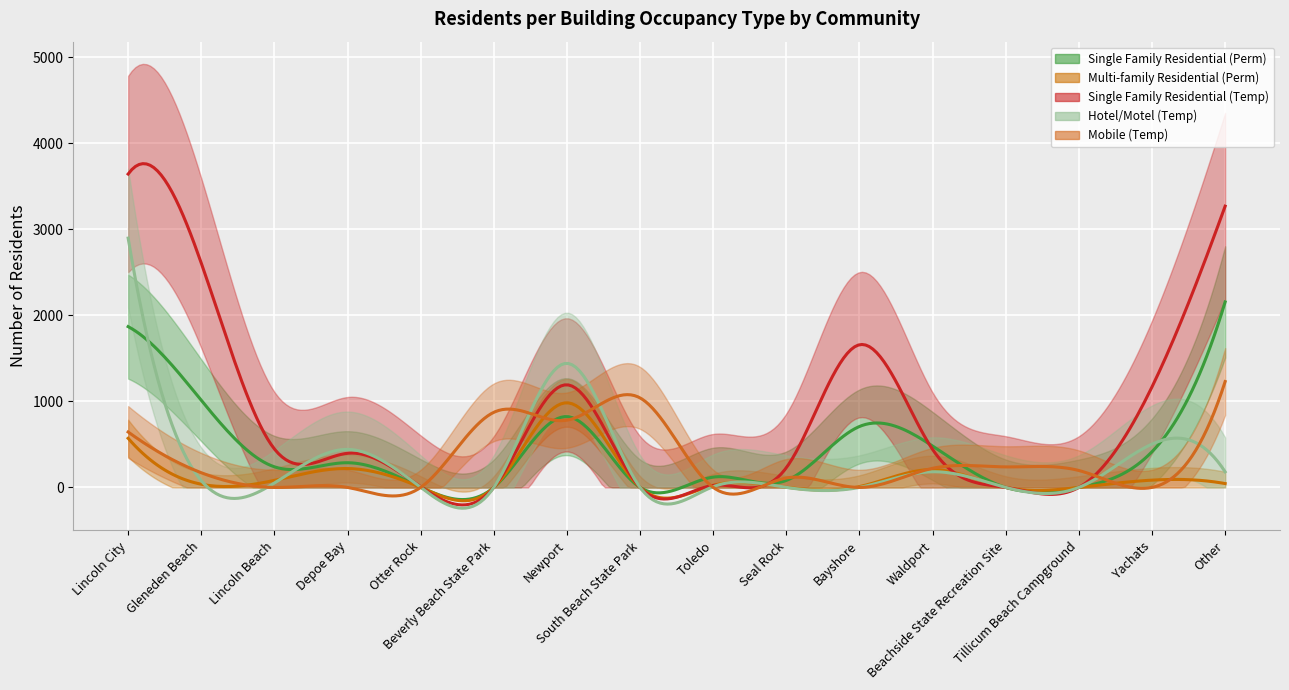

At which label does Multi-family Residential (Perm) reach its minimum?

Otter Rock